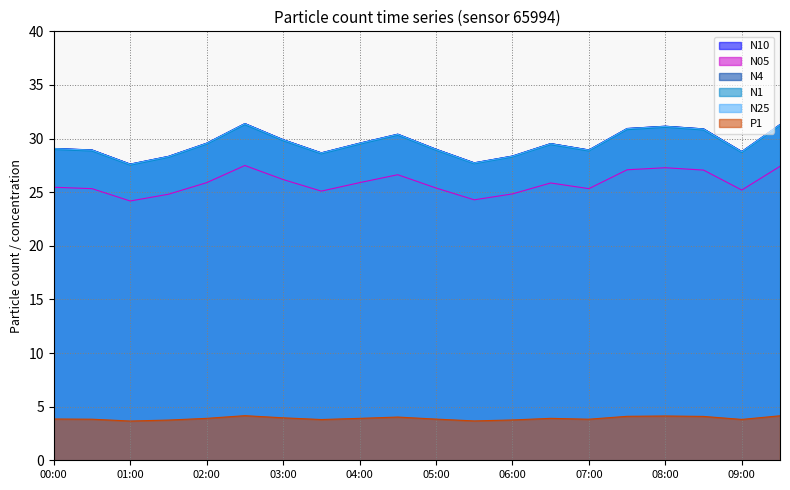

Is the value of N05 at 05:30 greater than the value of P1 at 05:30?

Yes